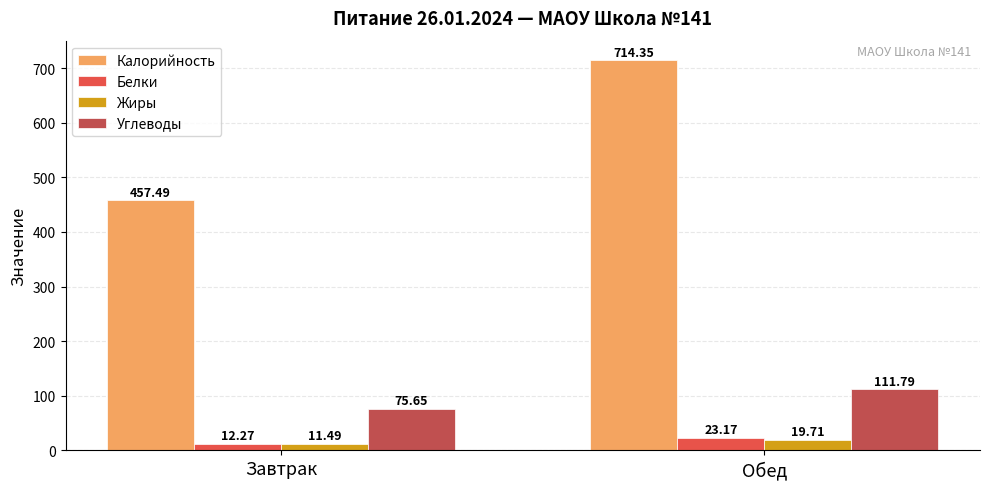

Is it true that Белки equals 12.3 at Завтрак?

True